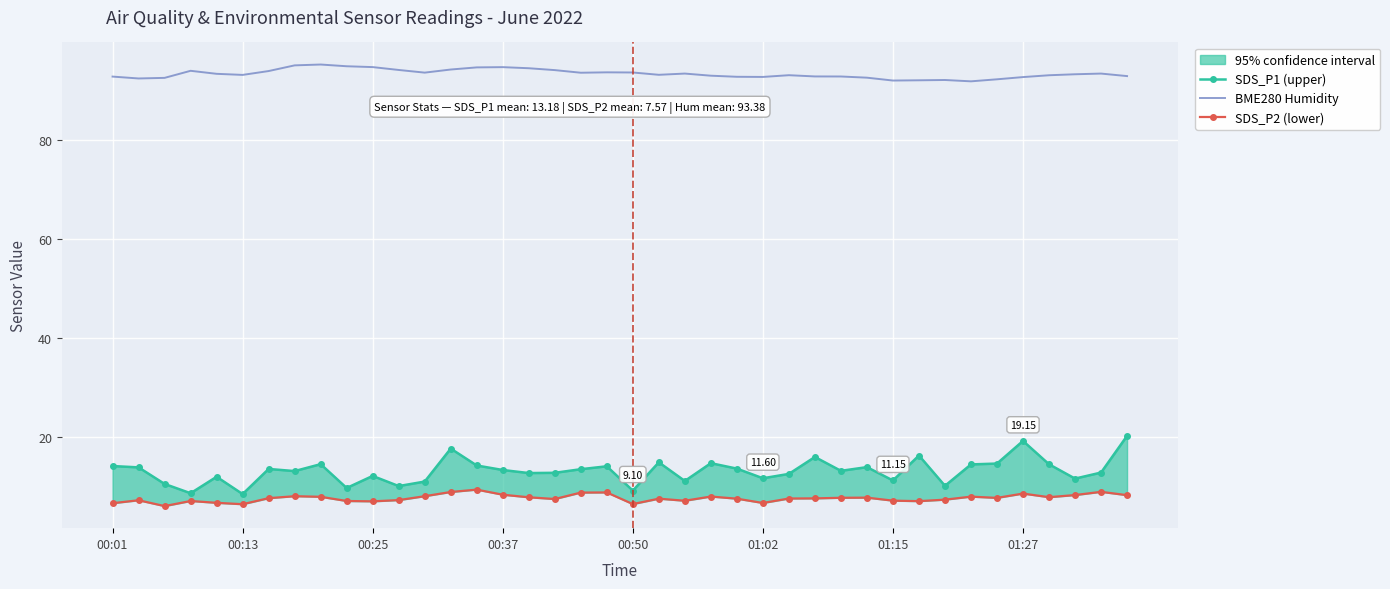

What is the value of the BME280 Humidity point at the 24th from the left?

93.0